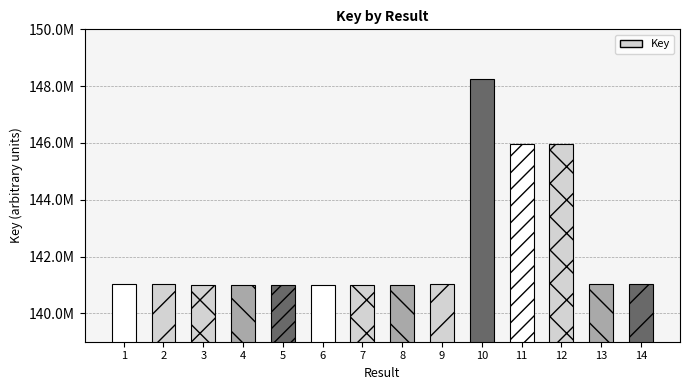

Are the bars horizontal?

No